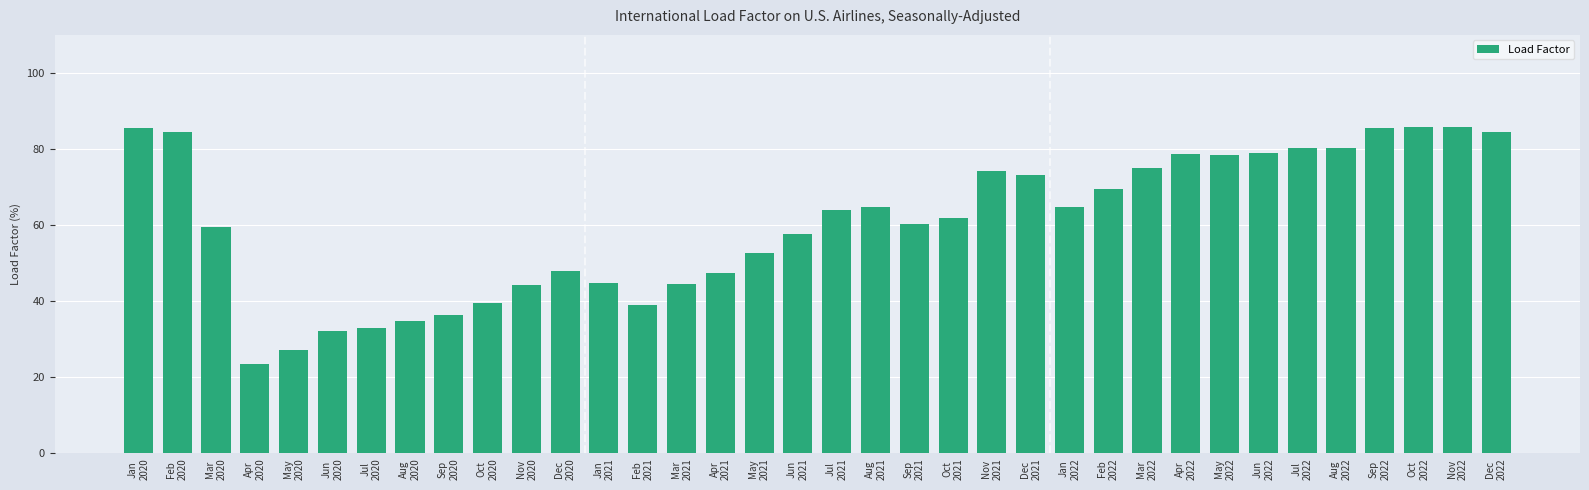

True or false: the data shows 74.1 at Nov
2021.

True